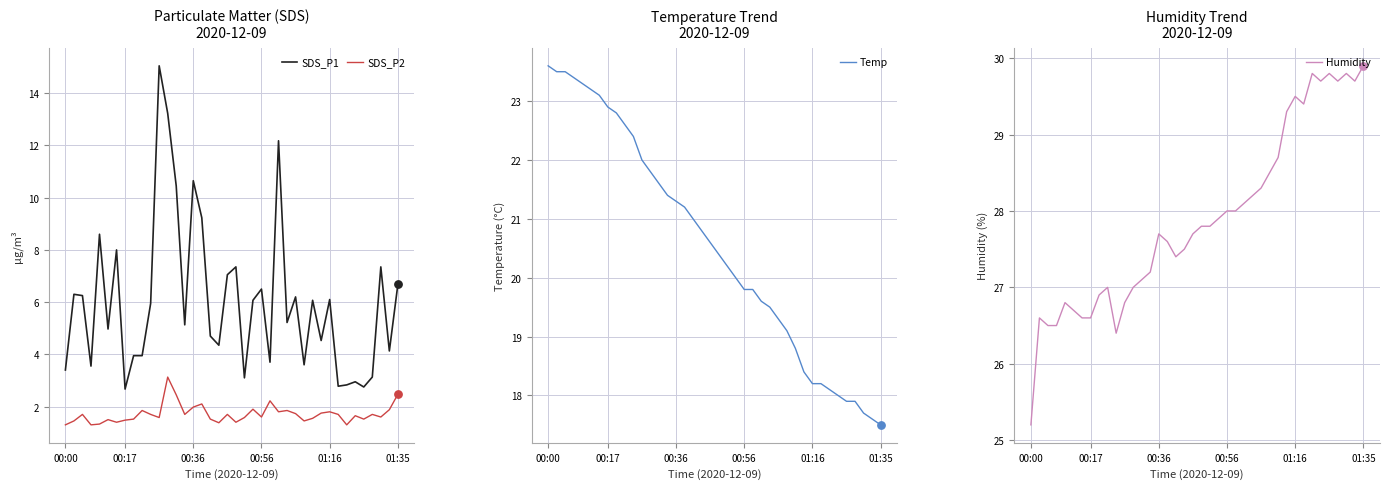

At which category is the sum across all series the highest?

11